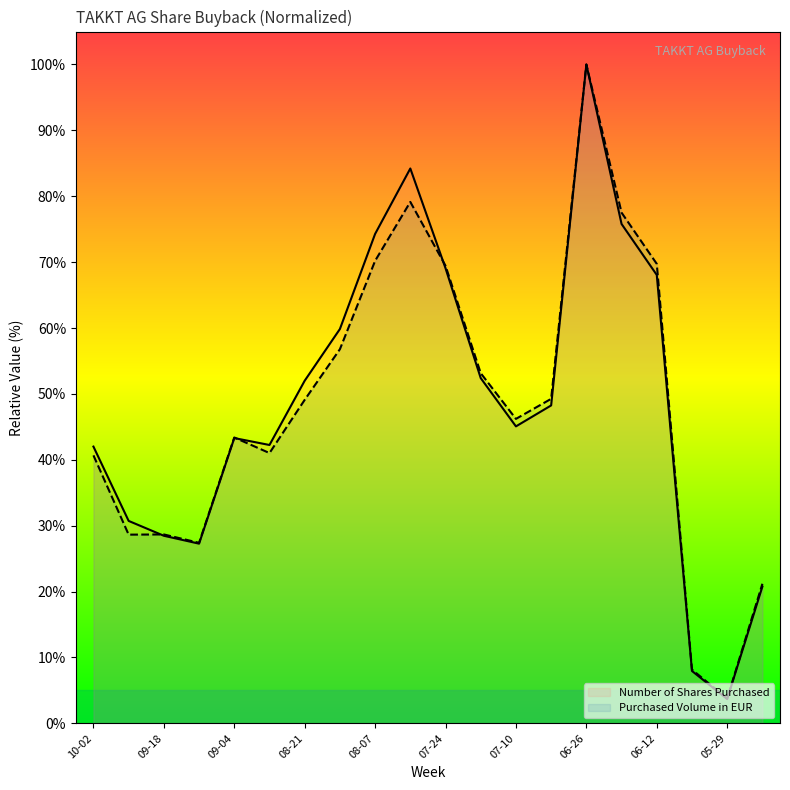

The Number of Shares Purchased series shows 20.8 at 2023-04-24. True or false?

True